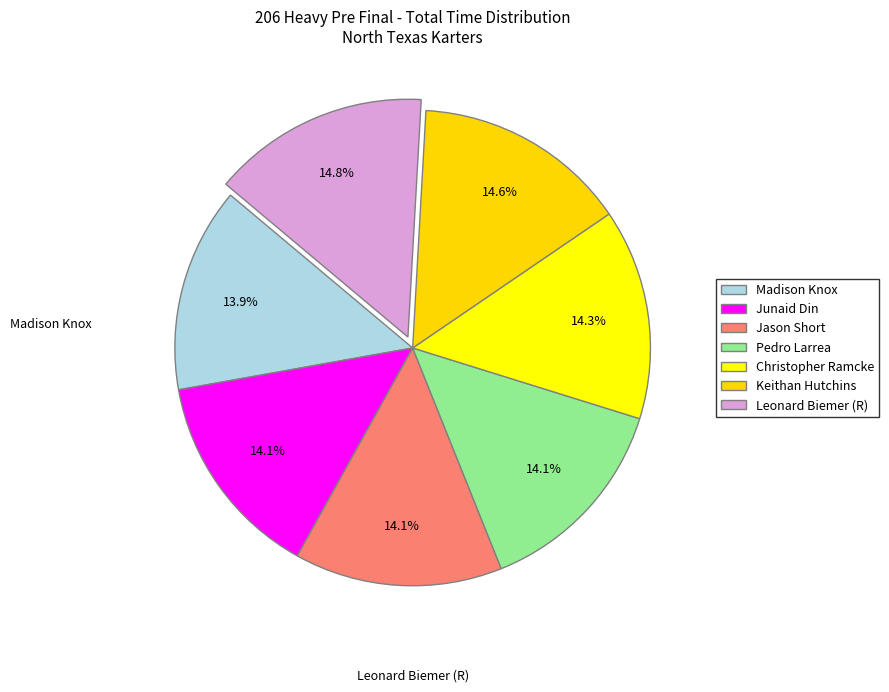

What percentage is the Madison Knox slice, to the nearest percent?

14%